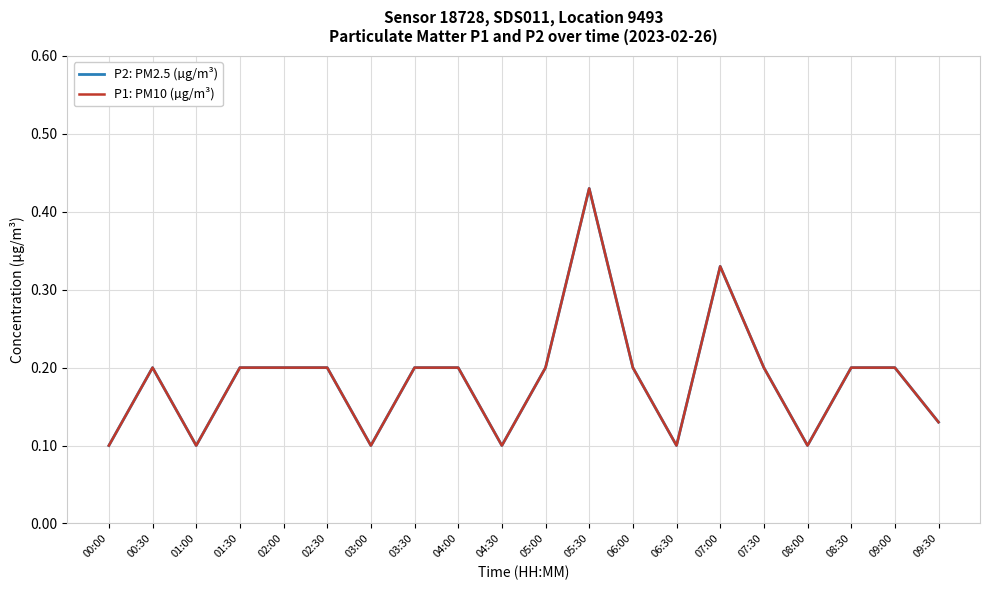

True or false: P1: PM10 (µg/m³) and P2: PM2.5 (µg/m³) intersect in this chart.

False